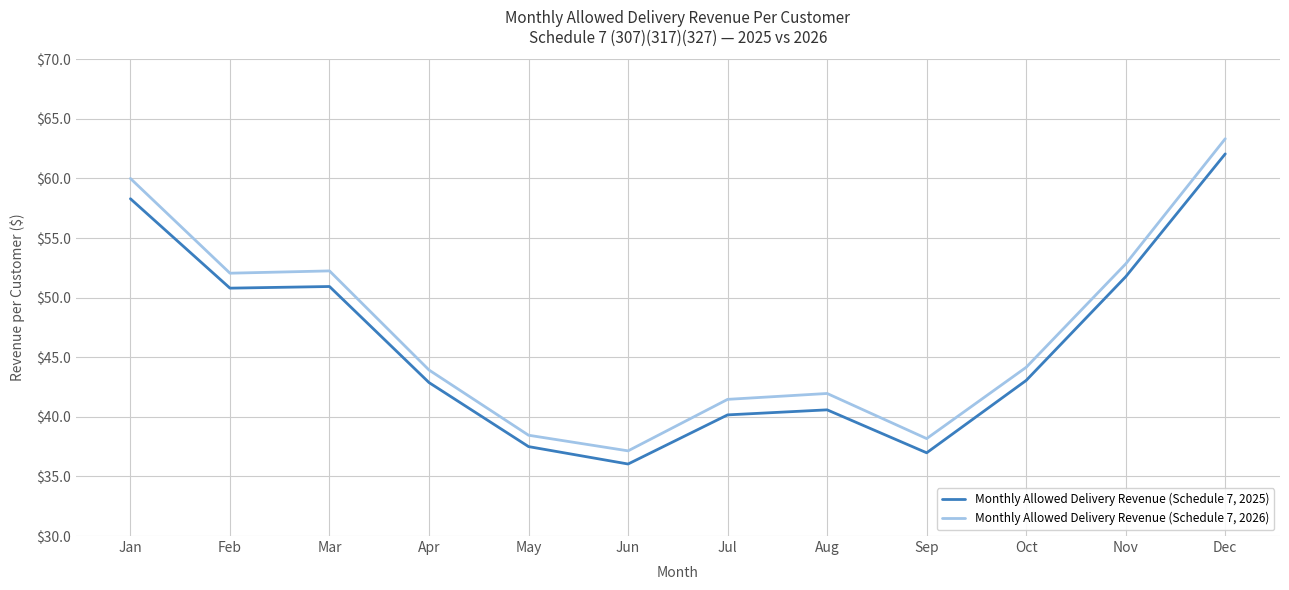

Rank the series by their average value, from lowest to highest.

Monthly Allowed Delivery Revenue (Schedule 7, 2025), Monthly Allowed Delivery Revenue (Schedule 7, 2026)